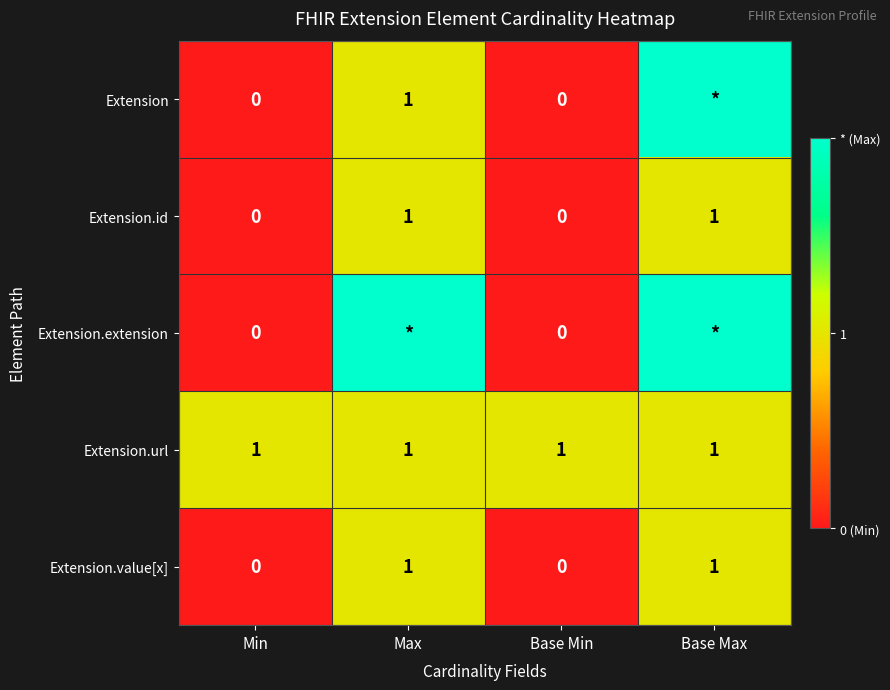

How many positive values does the Extension.value[x] series have?

2